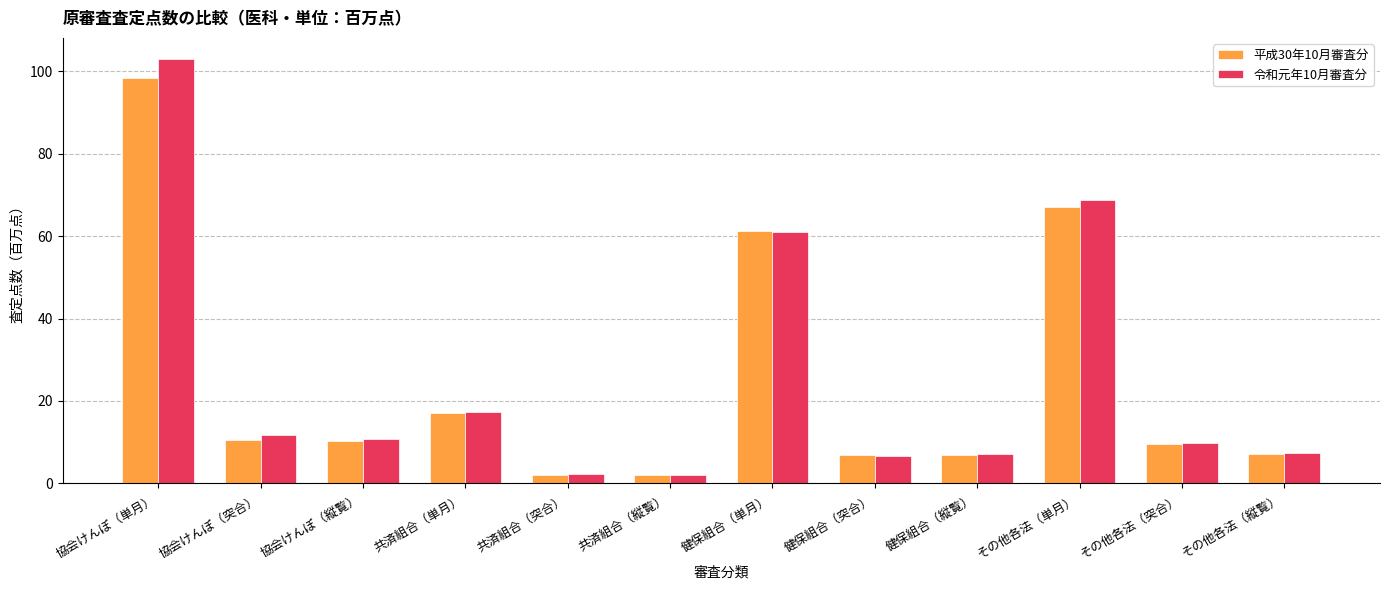

Read the 平成30年10月審査分 value at 協会けんぽ（突合）.

10.5